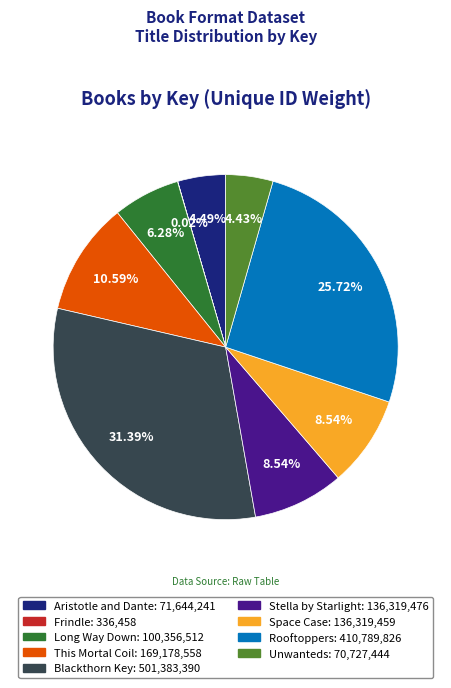

To the nearest percent, what percentage of the pie is Aristotle and Dante?

4%